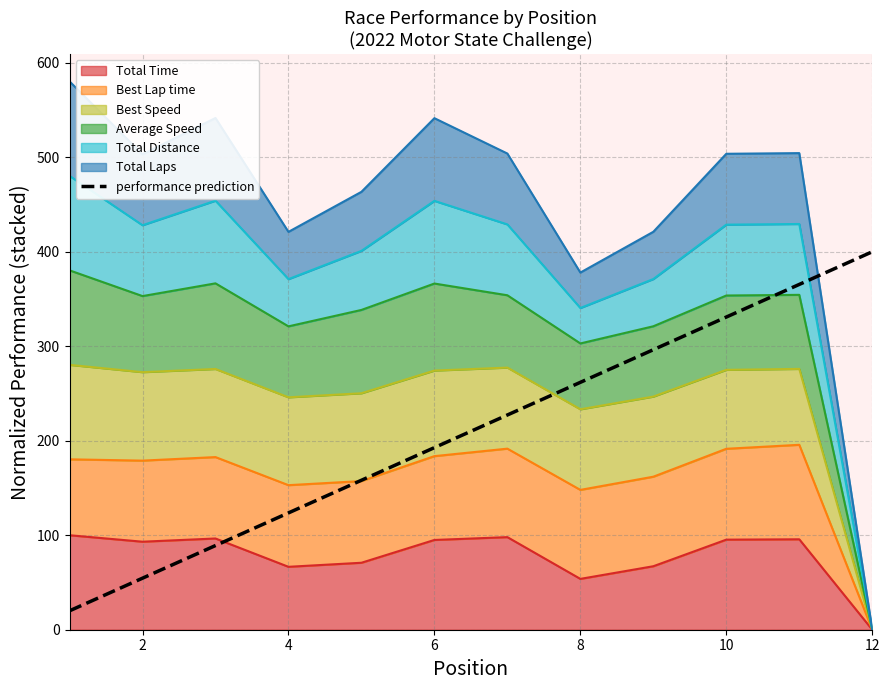

What is the difference between the maximum and minimum values?

380.0